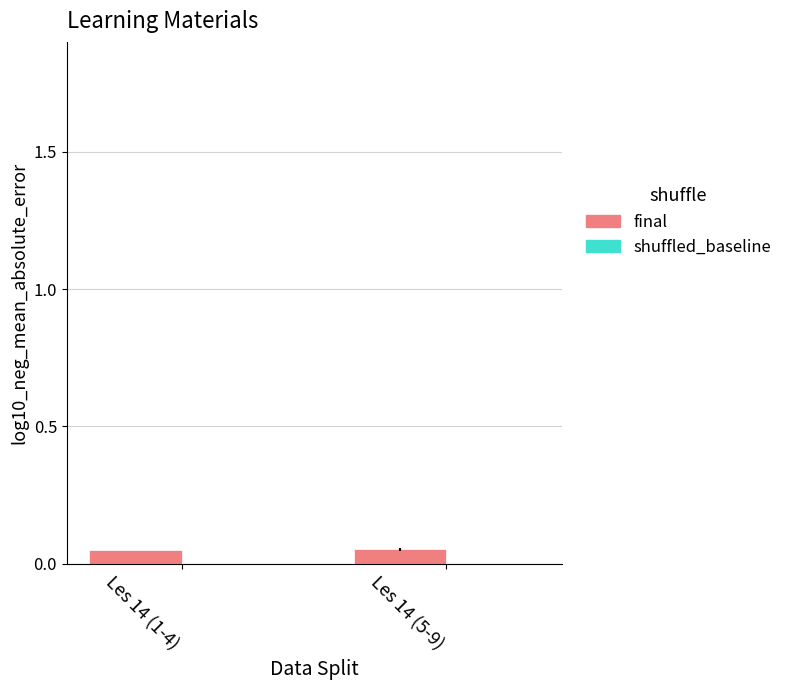

What is the label of the 1st bar from the left?

Les 14 (1-4)